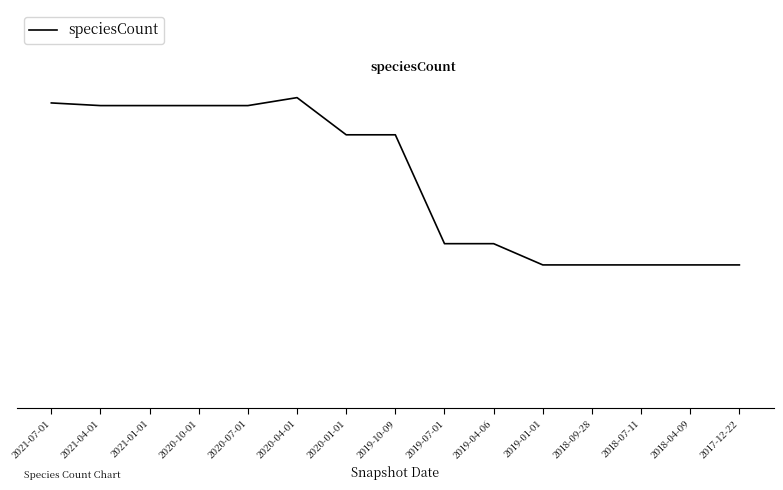

List the labels in order of value, largest first.

2020-04-01, 2021-07-01, 2020-07-01, 2020-10-01, 2021-01-01, 2021-04-01, 2019-10-09, 2020-01-01, 2019-04-06, 2019-07-01, 2017-12-22, 2018-04-09, 2018-07-11, 2018-09-28, 2019-01-01